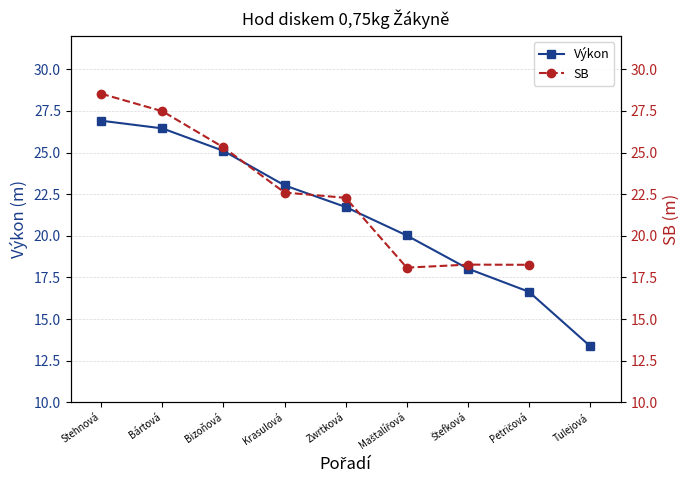

What is the value of the Výkon point at the 9th from the left?

13.4